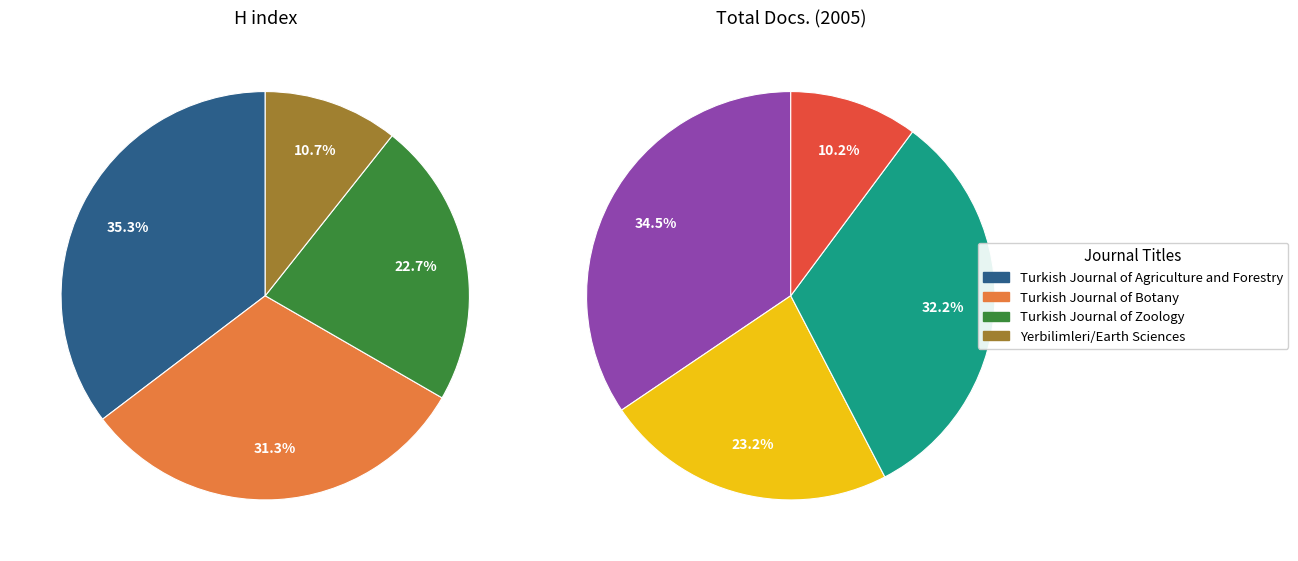

To the nearest percent, what percentage of the pie is Turkish Journal of Zoology?

23%